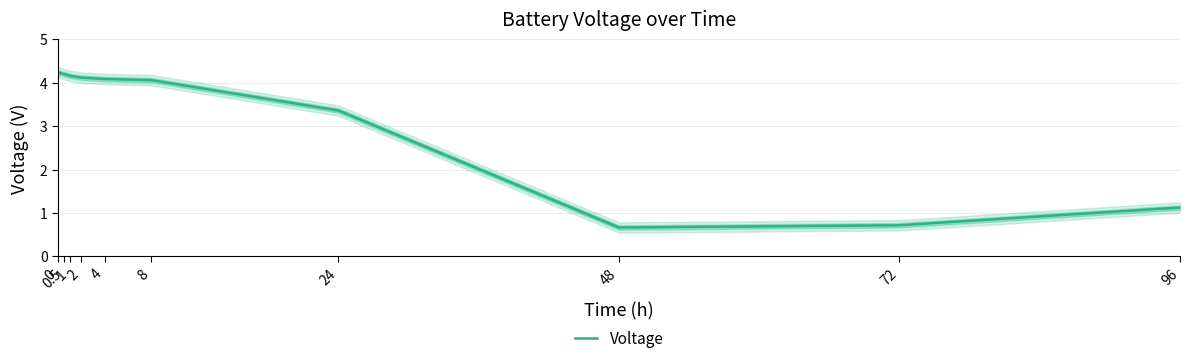

What is the value of the 7th point from the left?

3.4